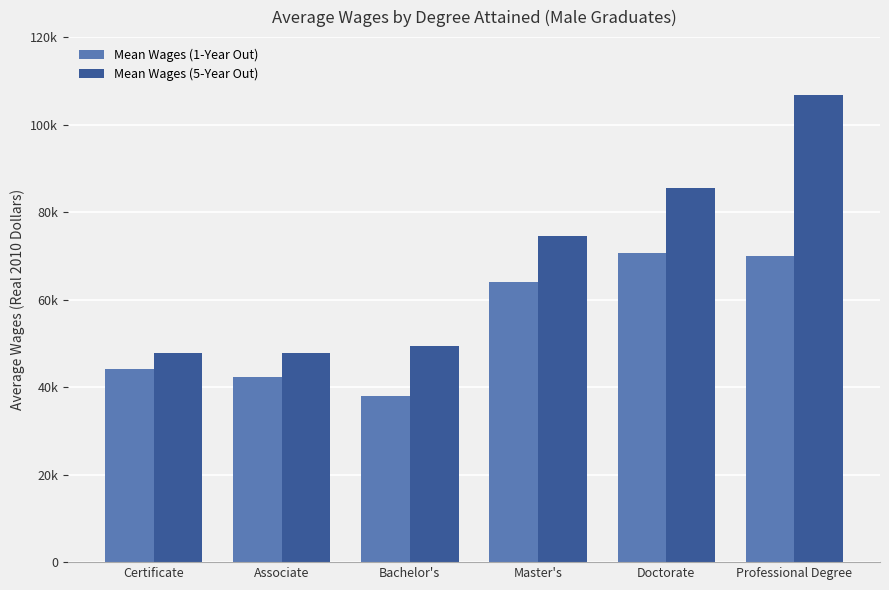

What are all the series names shown in the legend?

Mean Wages (1-Year Out), Mean Wages (5-Year Out)